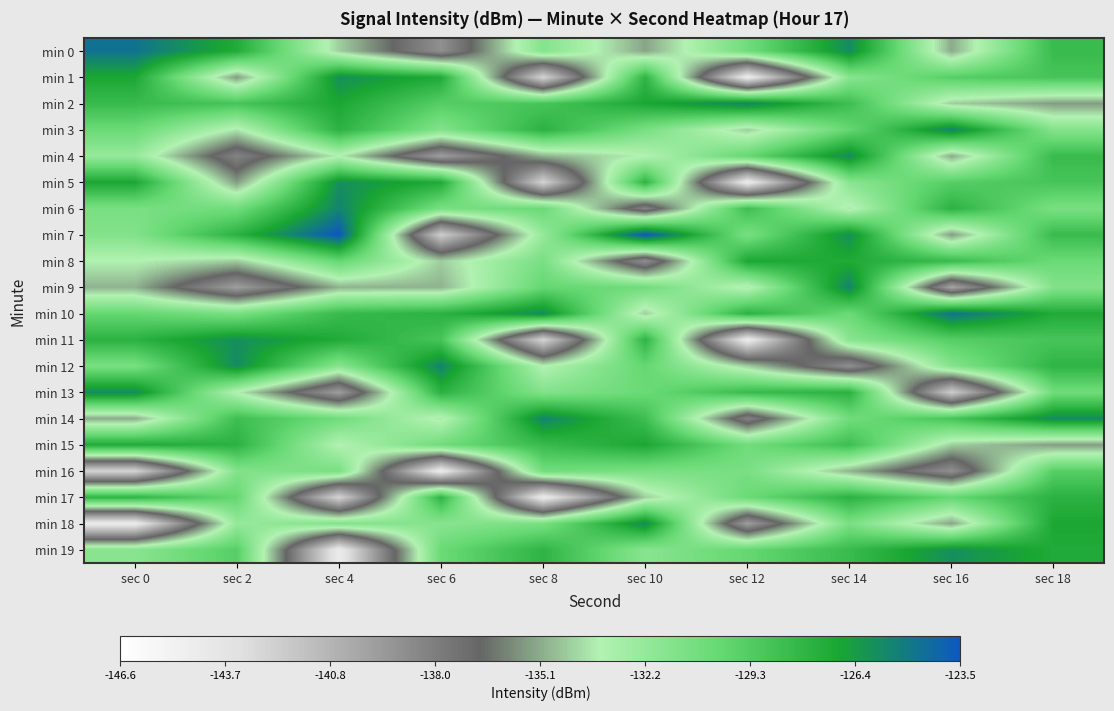

Reading right to left, extract all data points from this chart.

min 0: sec 18=-128.2	sec 16=-135.1	sec 14=-125.7	sec 12=-130.6	sec 10=-135.2	sec 8=-131.5	sec 6=-138.9	sec 4=-134.2	sec 2=-127.2	sec 0=-124.7
min 1: sec 18=-128.8	sec 16=-129.5	sec 14=-131.6	sec 12=-144.4	sec 10=-127.8	sec 8=-142.6	sec 6=-127.2	sec 4=-125.9	sec 2=-135.4	sec 0=-127.0
min 2: sec 18=-135.4	sec 16=-134.2	sec 14=-128.4	sec 12=-125.4	sec 10=-127.0	sec 8=-128.8	sec 6=-129.5	sec 4=-127.0	sec 2=-128.8	sec 0=-128.2
min 3: sec 18=-131.5	sec 16=-125.4	sec 14=-130.1	sec 12=-134.3	sec 10=-131.0	sec 8=-127.6	sec 6=-131.4	sec 4=-127.7	sec 2=-133.7	sec 0=-130.4
min 4: sec 18=-128.2	sec 16=-135.1	sec 14=-125.7	sec 12=-130.1	sec 10=-133.4	sec 8=-134.9	sec 6=-139.6	sec 4=-133.5	sec 2=-138.2	sec 0=-132.3
min 5: sec 18=-128.8	sec 16=-129.5	sec 14=-131.6	sec 12=-144.4	sec 10=-127.8	sec 8=-142.6	sec 6=-127.2	sec 4=-125.9	sec 2=-135.4	sec 0=-127.0
min 6: sec 18=-131.0	sec 16=-127.7	sec 14=-133.7	sec 12=-128.4	sec 10=-138.2	sec 8=-130.4	sec 6=-131.0	sec 4=-125.4	sec 2=-130.6	sec 0=-131.0
min 7: sec 18=-128.2	sec 16=-135.4	sec 14=-125.9	sec 12=-131.0	sec 10=-123.5	sec 8=-132.3	sec 6=-142.2	sec 4=-123.5	sec 2=-127.6	sec 0=-131.4
min 8: sec 18=-130.4	sec 16=-128.2	sec 14=-127.2	sec 12=-127.0	sec 10=-138.9	sec 8=-131.0	sec 6=-134.3	sec 4=-130.1	sec 2=-134.3	sec 0=-133.4
min 9: sec 18=-131.4	sec 16=-140.0	sec 14=-125.4	sec 12=-133.7	sec 10=-130.6	sec 8=-130.1	sec 6=-134.9	sec 4=-134.9	sec 2=-139.6	sec 0=-134.9
min 10: sec 18=-127.2	sec 16=-124.7	sec 14=-130.4	sec 12=-127.7	sec 10=-134.2	sec 8=-125.7	sec 6=-127.6	sec 4=-128.2	sec 2=-131.0	sec 0=-130.1
min 11: sec 18=-128.8	sec 16=-129.5	sec 14=-131.6	sec 12=-144.4	sec 10=-127.8	sec 8=-142.6	sec 6=-128.8	sec 4=-127.2	sec 2=-125.9	sec 0=-127.7
min 12: sec 18=-127.8	sec 16=-131.5	sec 14=-138.9	sec 12=-134.2	sec 10=-130.1	sec 8=-133.4	sec 6=-125.4	sec 4=-131.6	sec 2=-125.7	sec 0=-131.0
min 13: sec 18=-130.6	sec 16=-142.2	sec 14=-127.6	sec 12=-128.2	sec 10=-130.4	sec 8=-131.4	sec 6=-127.7	sec 4=-139.6	sec 2=-133.5	sec 0=-125.7
min 14: sec 18=-125.7	sec 16=-128.8	sec 14=-130.6	sec 12=-138.2	sec 10=-128.4	sec 8=-125.4	sec 6=-133.7	sec 4=-130.6	sec 2=-128.4	sec 0=-135.1
min 15: sec 18=-135.4	sec 16=-134.2	sec 14=-128.4	sec 12=-130.6	sec 10=-127.0	sec 8=-128.2	sec 6=-130.6	sec 4=-133.4	sec 2=-127.7	sec 0=-127.2
min 16: sec 18=-129.5	sec 16=-138.9	sec 14=-134.9	sec 12=-131.0	sec 10=-131.0	sec 8=-130.6	sec 6=-144.4	sec 4=-131.0	sec 2=-131.4	sec 0=-142.6
min 17: sec 18=-127.6	sec 16=-130.1	sec 14=-127.7	sec 12=-130.4	sec 10=-134.3	sec 8=-144.4	sec 6=-127.8	sec 4=-142.6	sec 2=-130.1	sec 0=-127.8
min 18: sec 18=-127.0	sec 16=-135.2	sec 14=-131.0	sec 12=-139.6	sec 10=-125.7	sec 8=-131.0	sec 6=-131.6	sec 4=-131.4	sec 2=-132.3	sec 0=-144.4
min 19: sec 18=-127.2	sec 16=-125.9	sec 14=-128.2	sec 12=-130.1	sec 10=-131.6	sec 8=-127.8	sec 6=-130.4	sec 4=-144.4	sec 2=-129.5	sec 0=-131.6